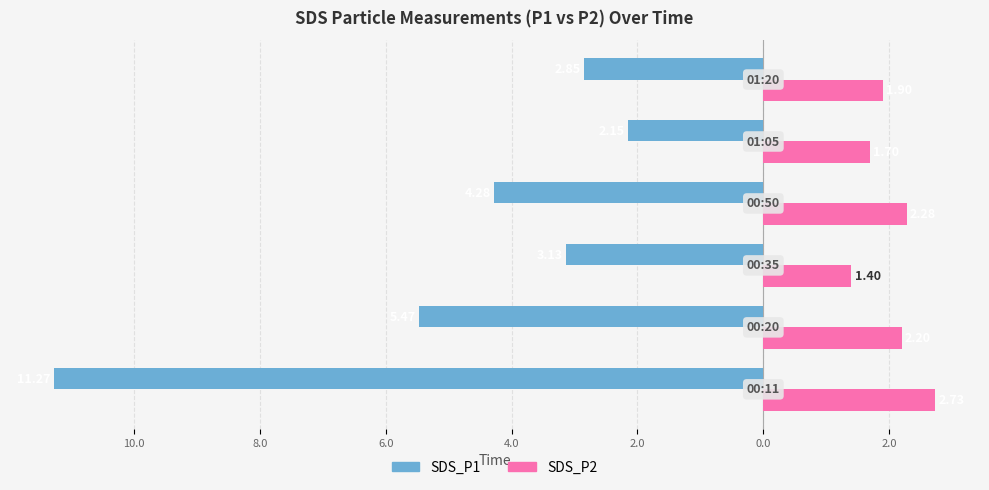

What are all the series names shown in the legend?

SDS_P1, SDS_P2